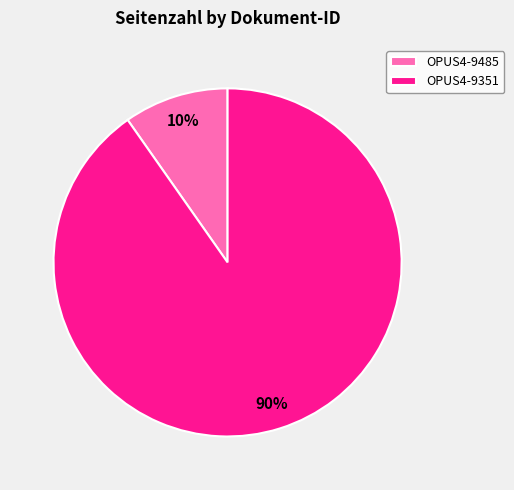

Combined, do OPUS4-9485 and OPUS4-9351 account for over 50%?

Yes